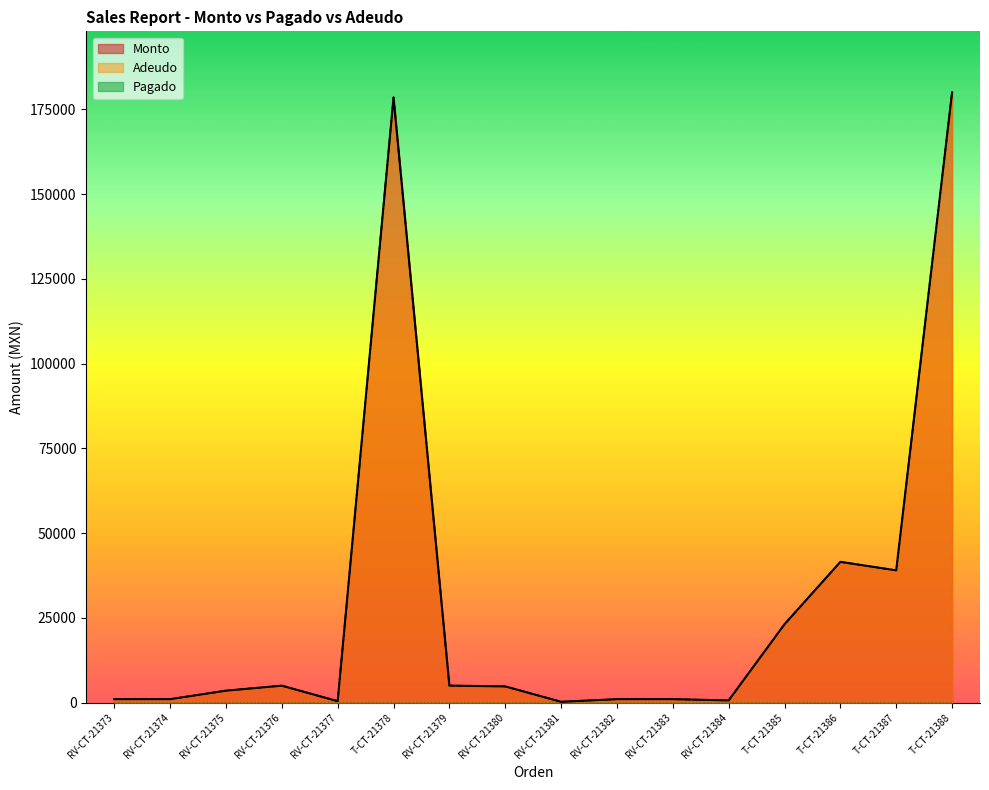

What is the label of the 2nd point from the right?

T-CT-21387